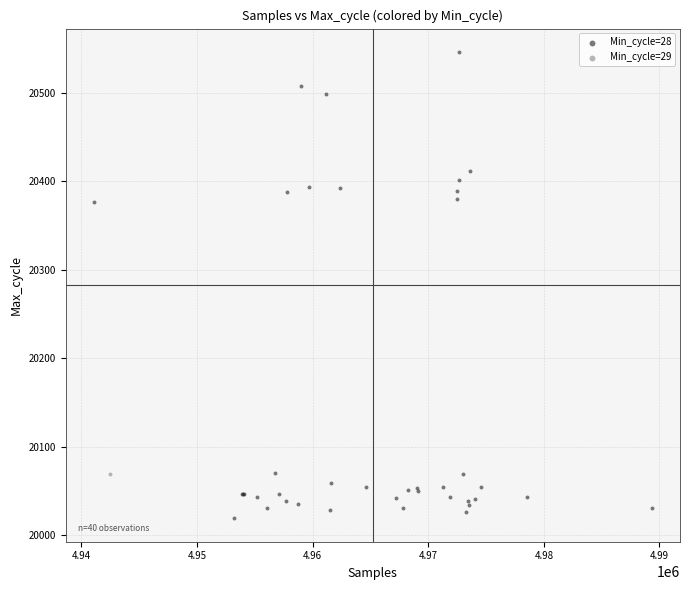

What are all the series names shown in the legend?

Min_cycle=28, Min_cycle=29